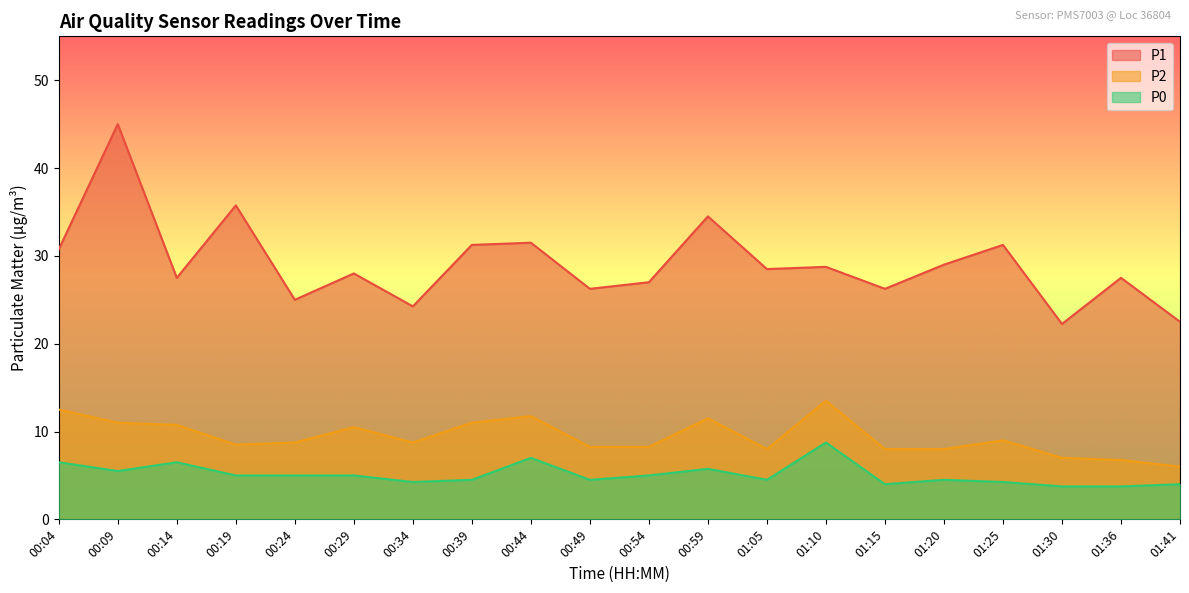

In P0, how many points are lower than both neighbors (excluding endpoints)?

5